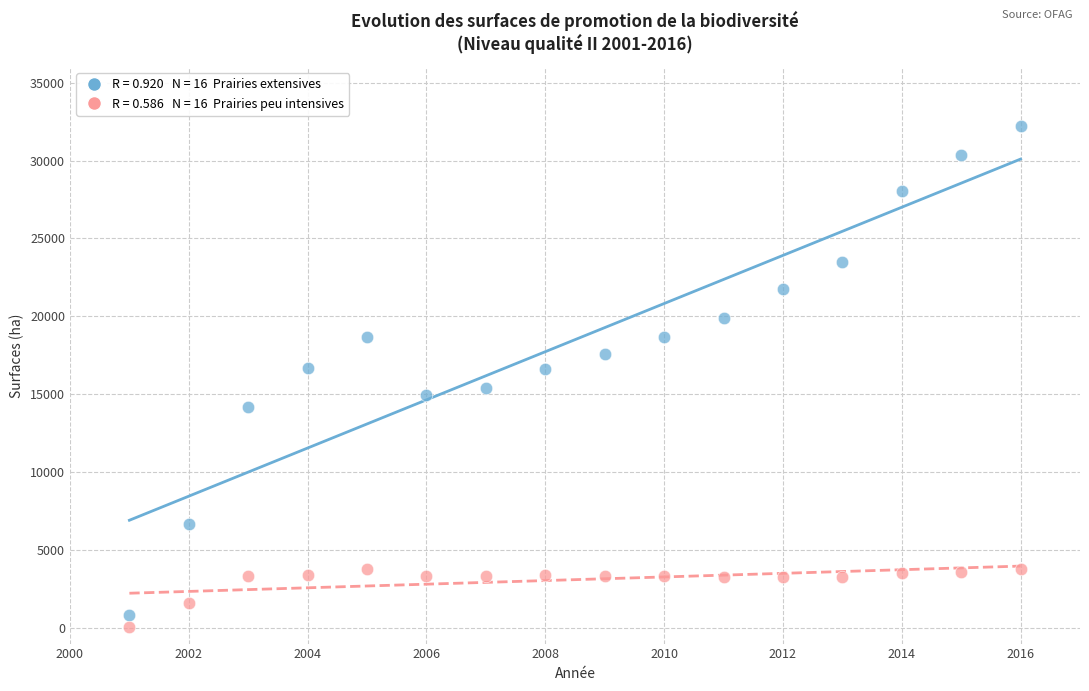

Across all data points, what is the range of Y values (max minus min)?

32149.6